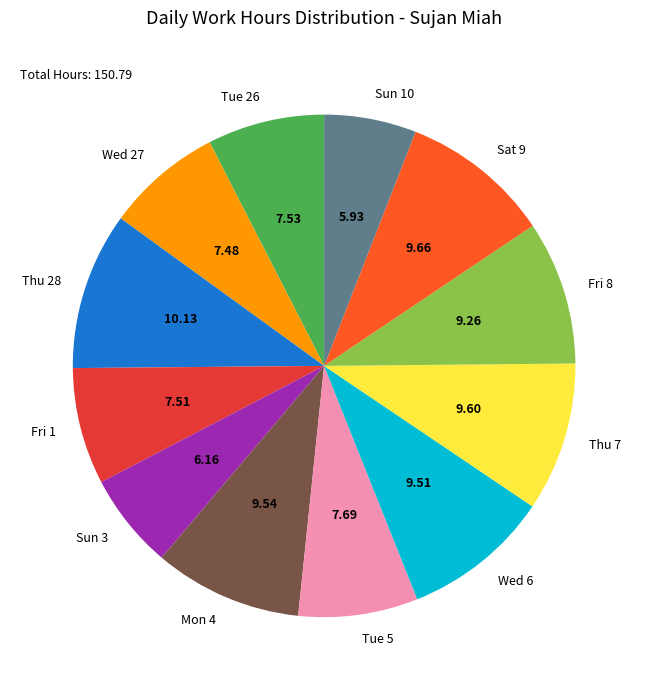

Approximately how many times larger is the value at Sun 3 compared to Fri 1?

0.8